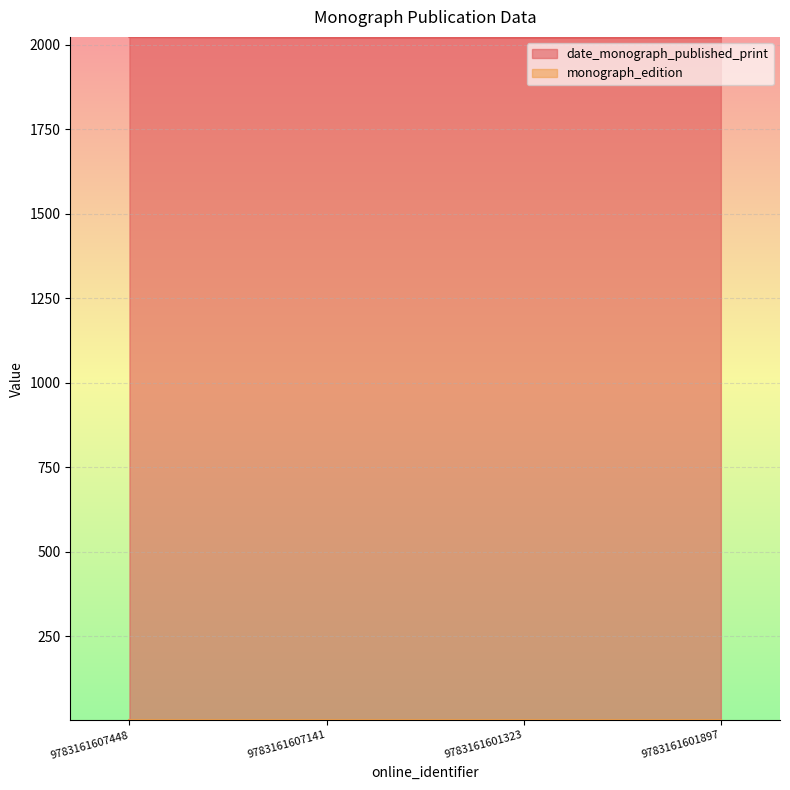

How many lines are shown in the chart?

2